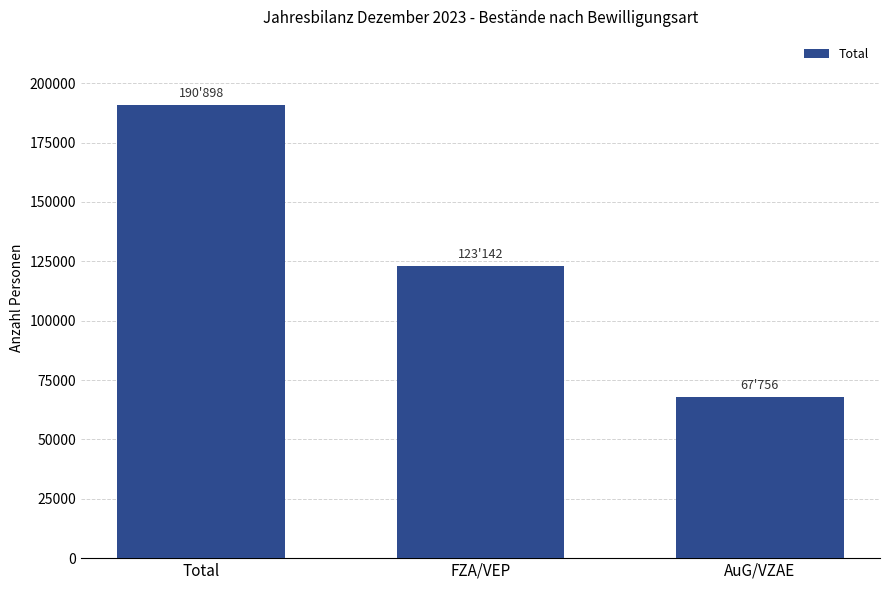

Which has a higher value, Total or FZA/VEP?

Total